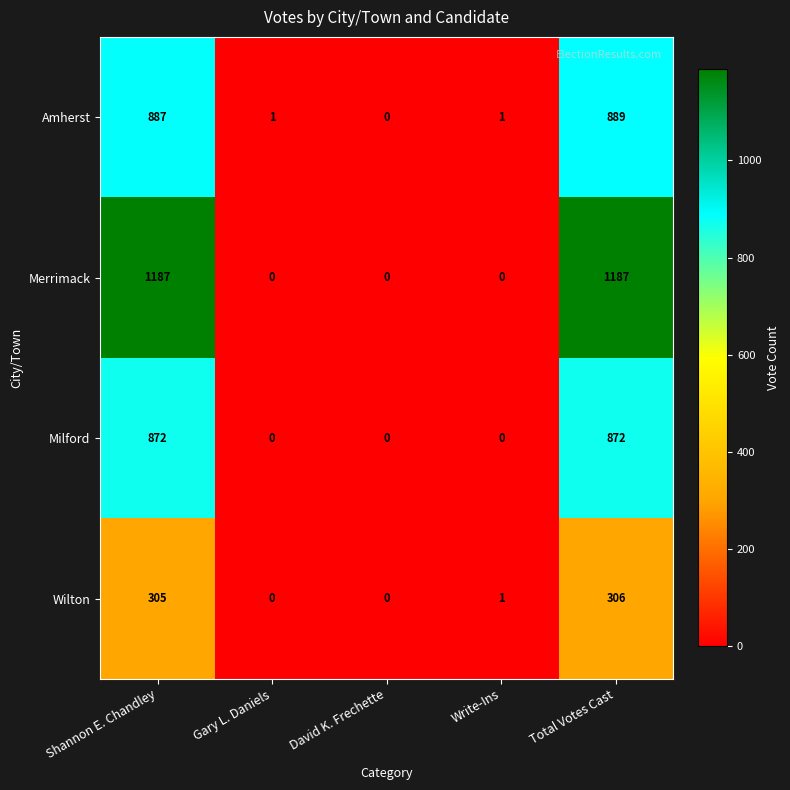

Reading left to right, transcribe all the data shown in this chart.

Amherst: Shannon E. Chandley=887	Gary L. Daniels=1	David K. Frechette=0	Write-Ins=1	Total Votes Cast=889
Merrimack: Shannon E. Chandley=1187	Gary L. Daniels=0	David K. Frechette=0	Write-Ins=0	Total Votes Cast=1187
Milford: Shannon E. Chandley=872	Gary L. Daniels=0	David K. Frechette=0	Write-Ins=0	Total Votes Cast=872
Wilton: Shannon E. Chandley=305	Gary L. Daniels=0	David K. Frechette=0	Write-Ins=1	Total Votes Cast=306